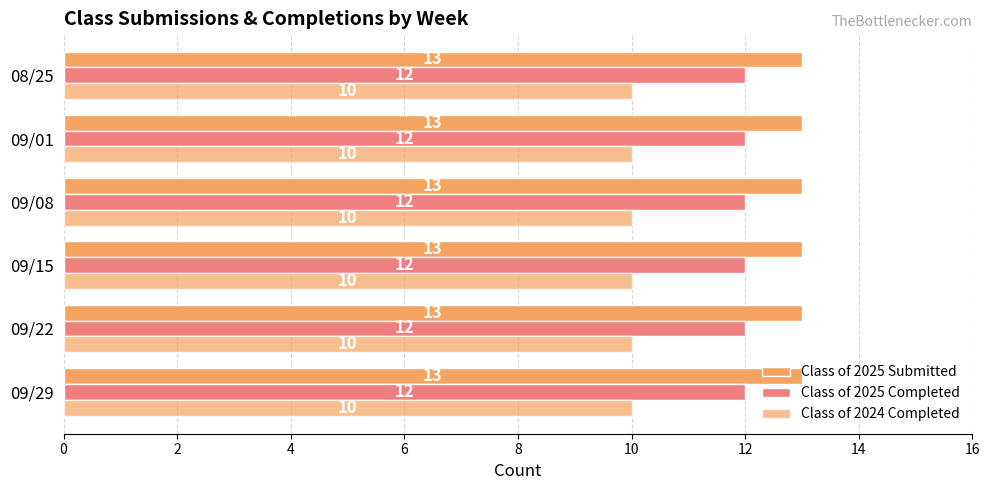

How many data points does each series have?

6